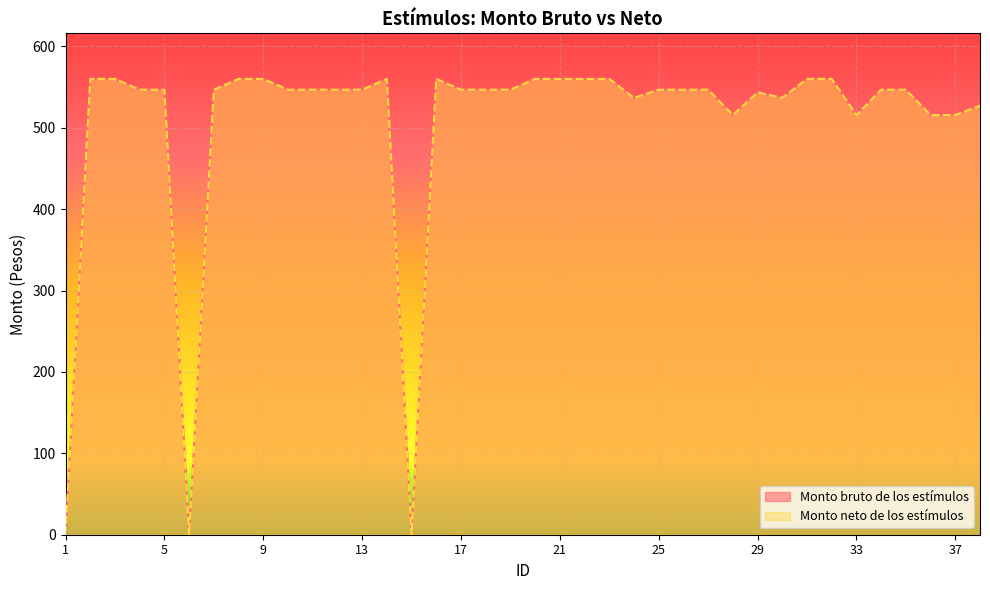

Between 1 and 29, which series saw the biggest shift?

Monto bruto de los estímulos